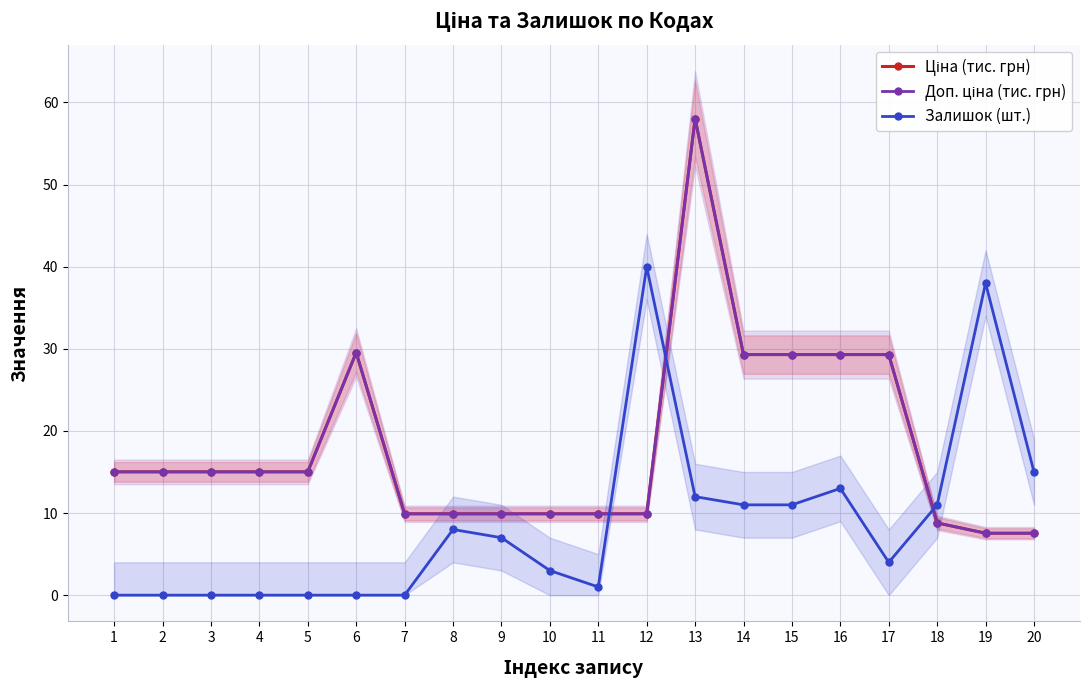

Does the chart have visible grid lines?

Yes